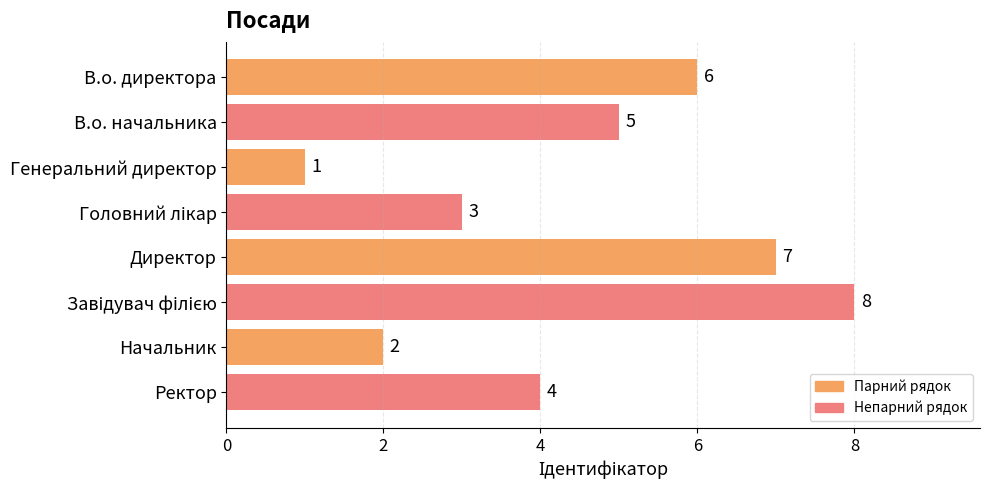

Reading top to bottom, list all the values displayed in this chart.

6	5	1	3	7	8	2	4